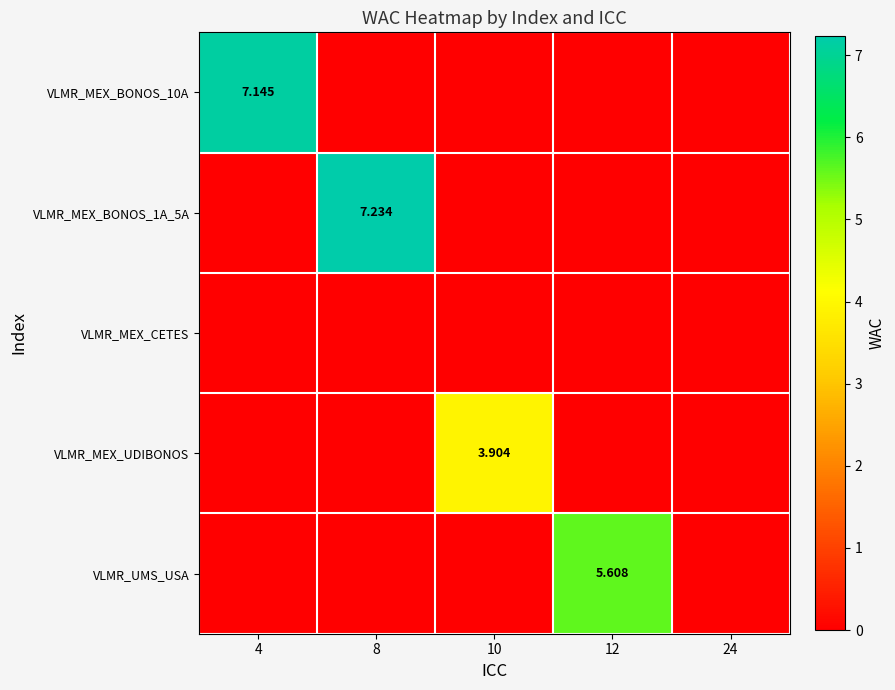

What is the difference between the maximum and minimum values in the VLMR_MEX_BONOS_1A_5A series?

7.2